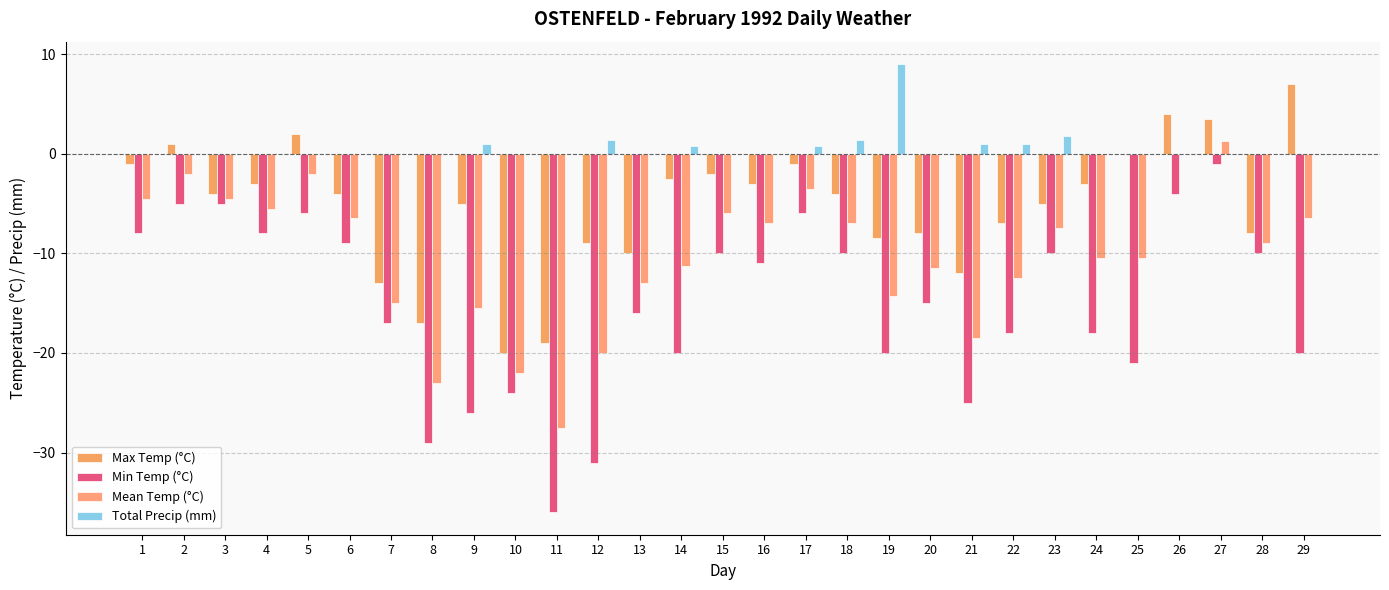

What is the total value across all series at 23?

-20.7